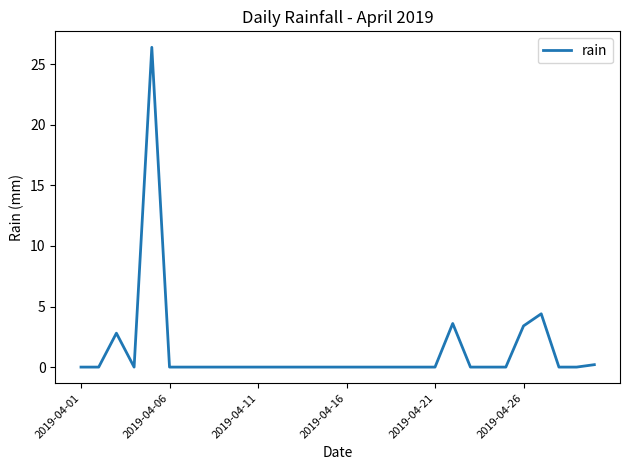

What is the greatest value displayed?

26.4